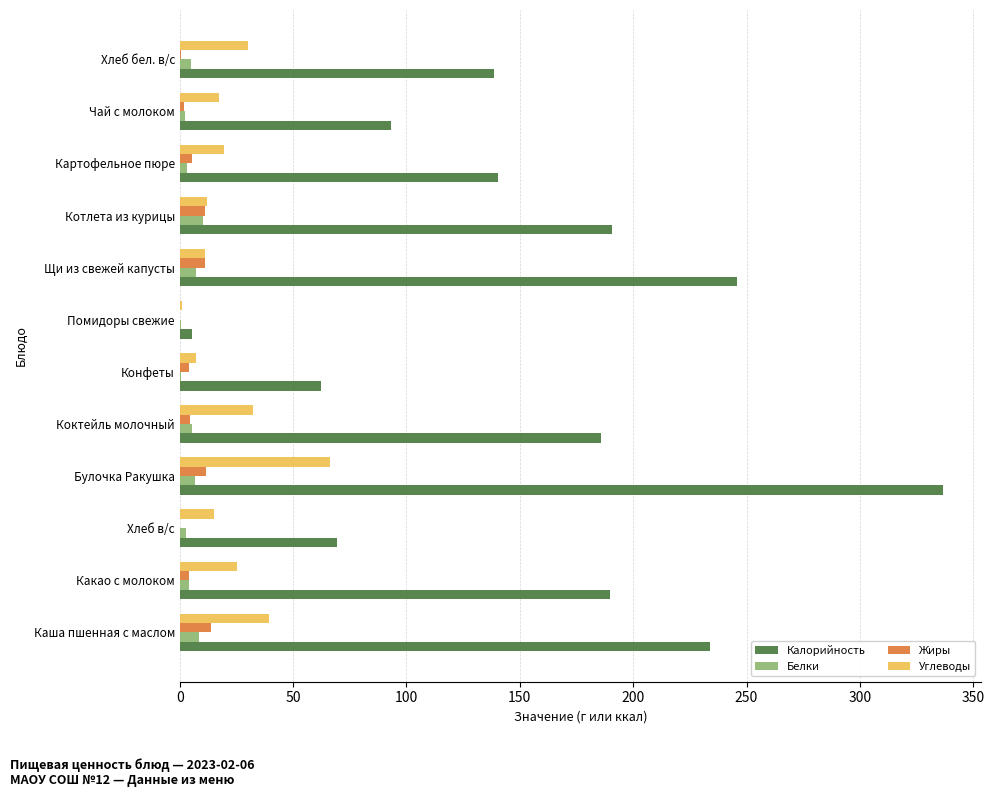

Is it true that Углеводы equals 25.1 at Какао с молоком?

True